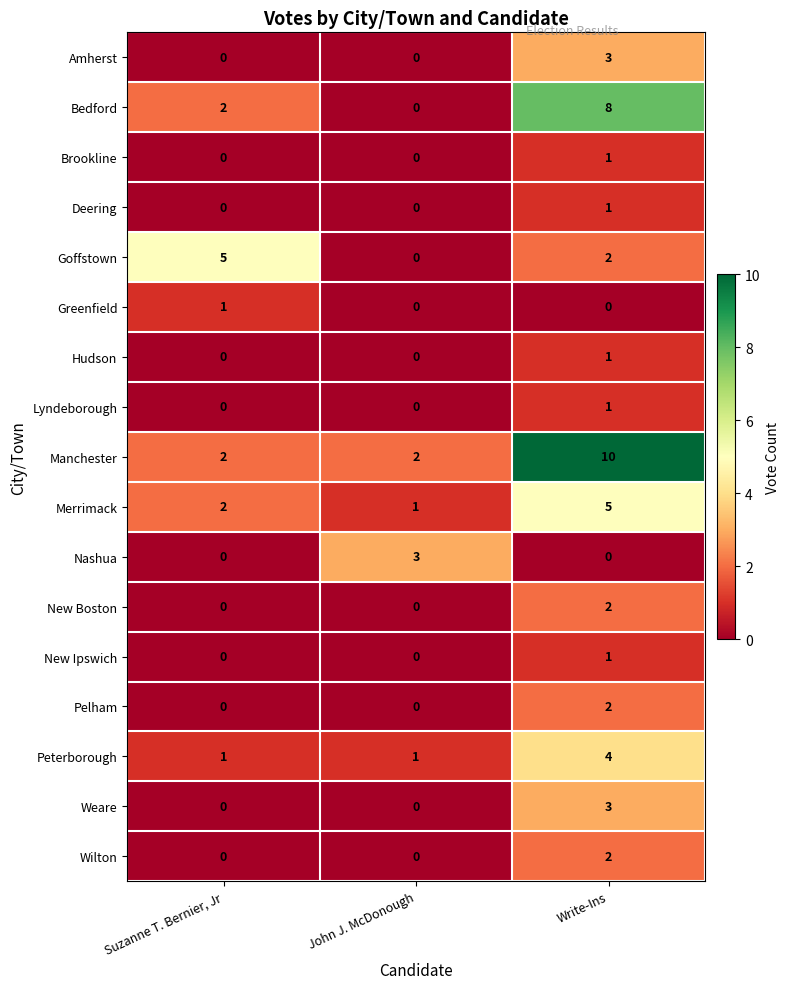

What is the sum of all Peterborough values?

6